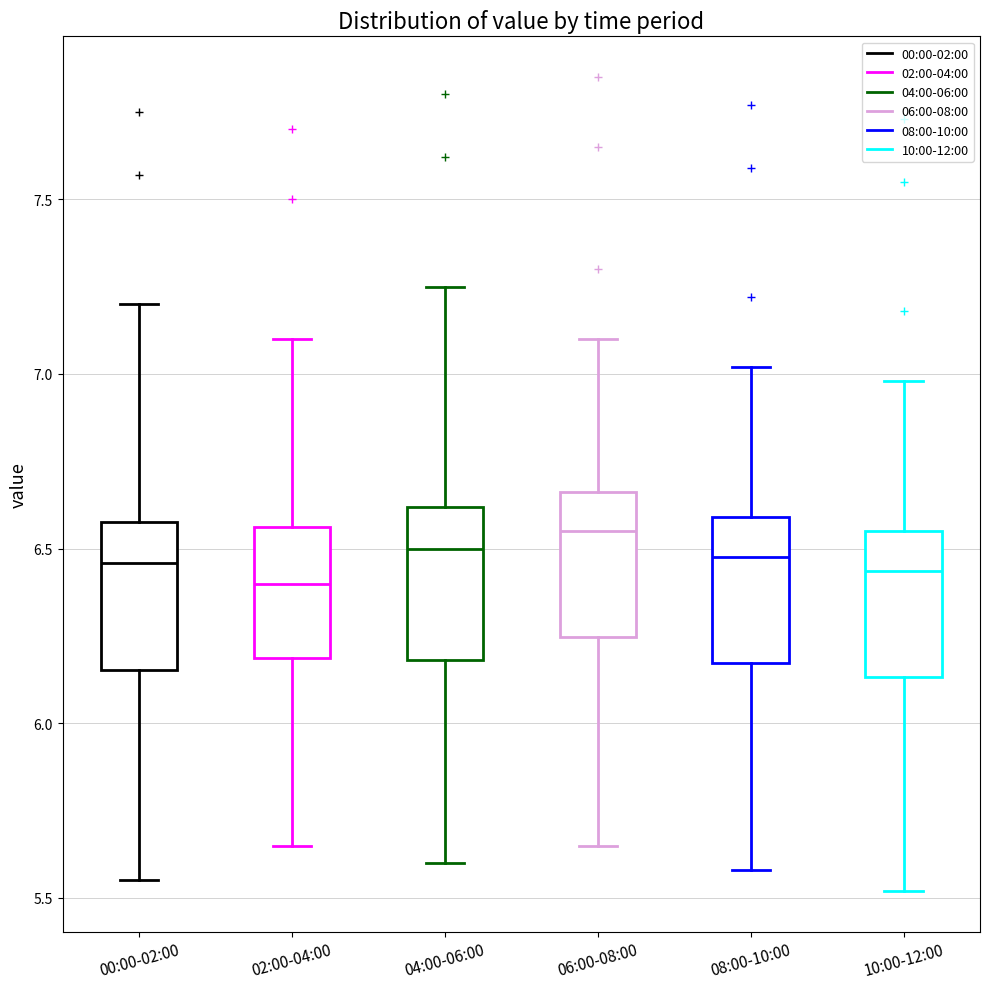

Reading left to right, read every box against the y-axis: the position of its median line, the range the box covers, and the ends of its whiskers. The values are not printed on the chart, so give them approximately, as read against the axis.

00:00-02:00: median 6.45, box 6.15 to 6.60, whiskers 5.55 to 7.20
02:00-04:00: median 6.40, box 6.20 to 6.55, whiskers 5.65 to 7.10
04:00-06:00: median 6.50, box 6.20 to 6.60, whiskers 5.60 to 7.25
06:00-08:00: median 6.55, box 6.25 to 6.65, whiskers 5.65 to 7.10
08:00-10:00: median 6.50, box 6.15 to 6.60, whiskers 5.60 to 7.00
10:00-12:00: median 6.45, box 6.15 to 6.55, whiskers 5.50 to 7.00